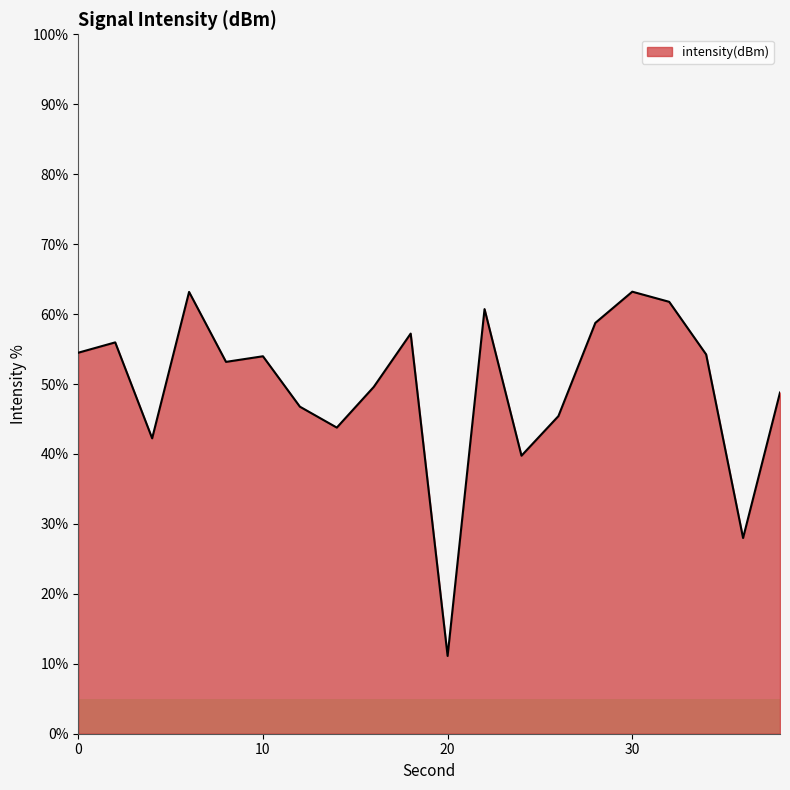

What is the smallest value displayed?

11.1